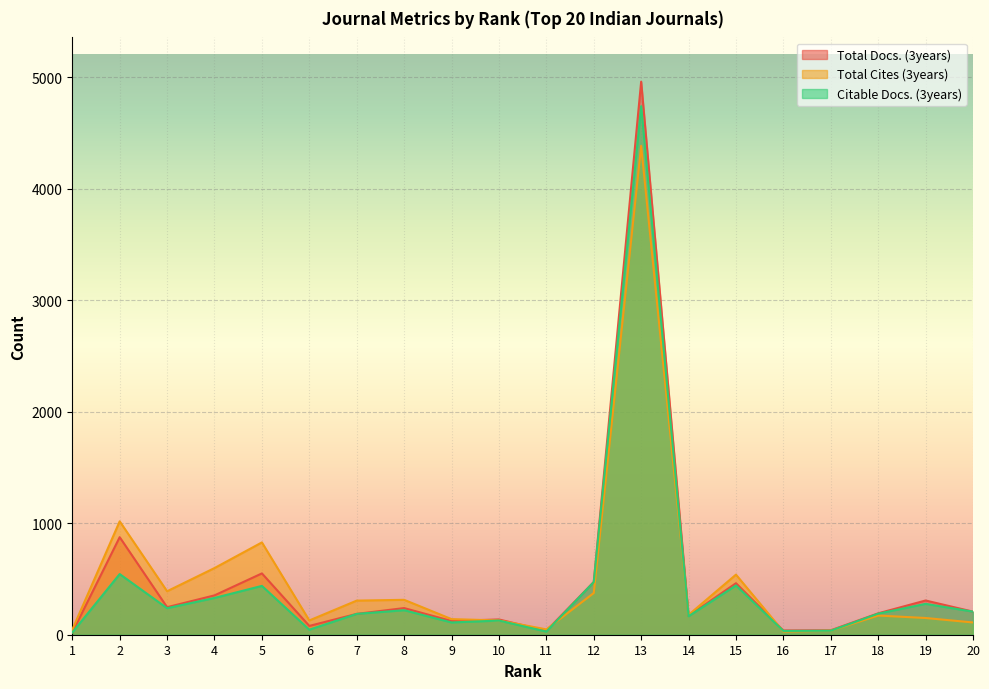

Does the chart display data point markers on the line(s)?

No